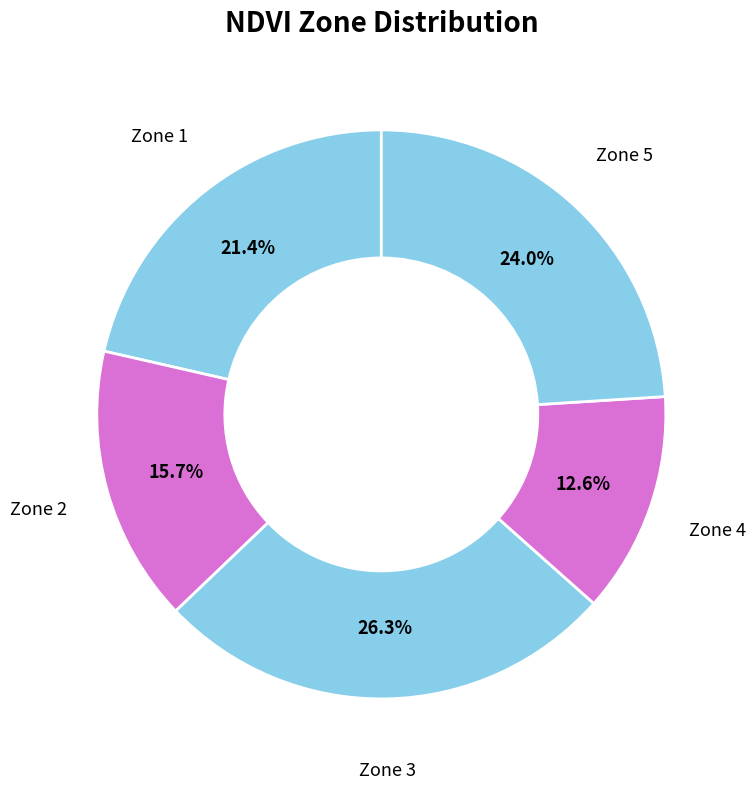

How many slices are in this pie chart?

5